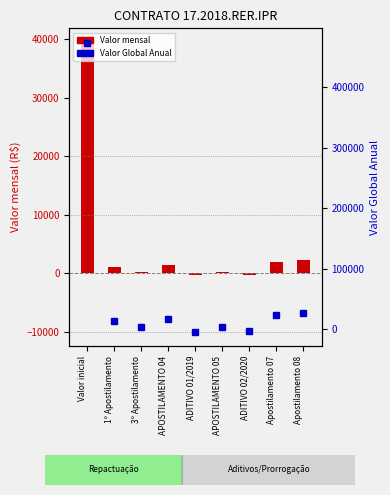

How many values in Valor Global Anual are above zero?

7